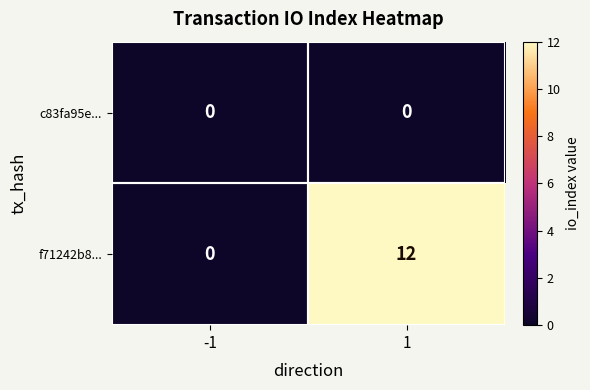

What is the total value across all series at 1?

12